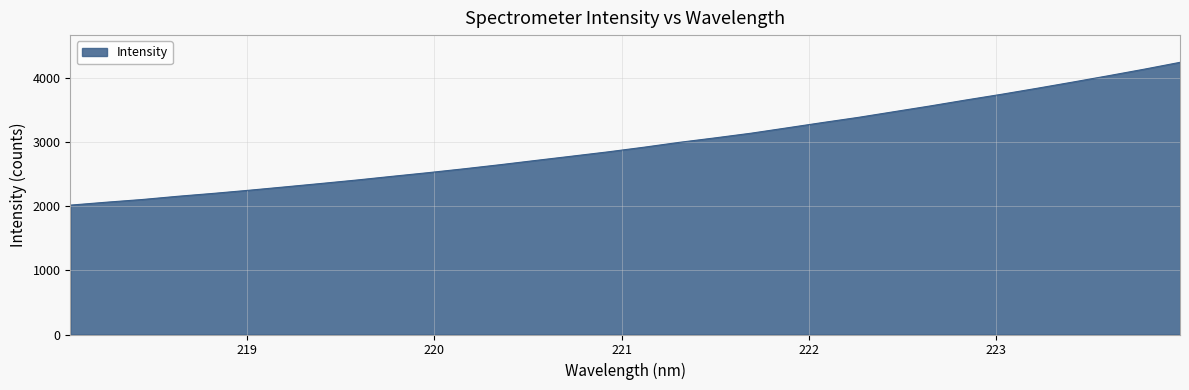

What is the sum of all values?

95172.0